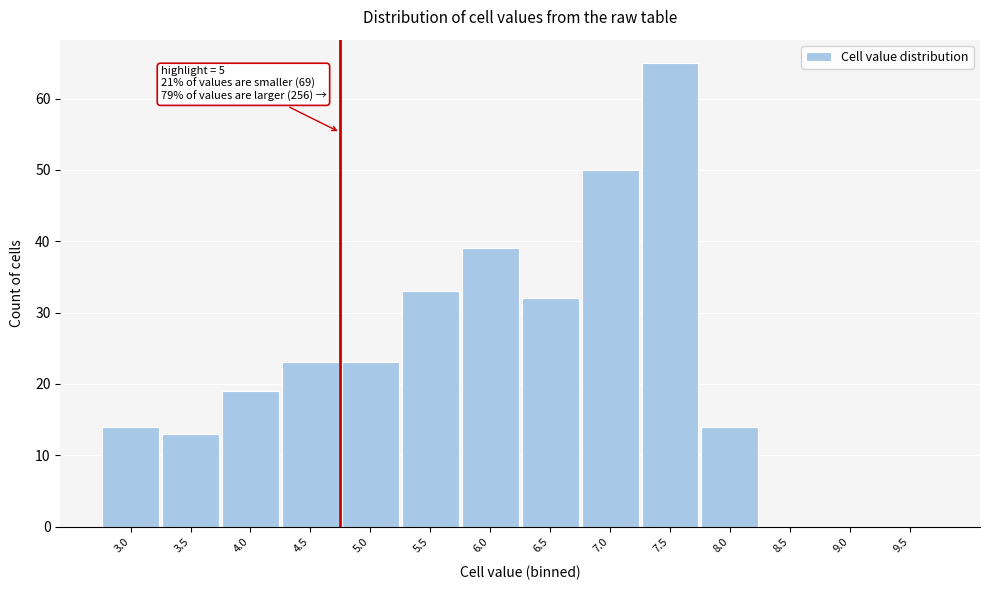

Reading left to right, list all the values displayed in this chart.

3.0=14	3.5=13	4.0=19	4.5=23	5.0=23	5.5=33	6.0=39	6.5=32	7.0=50	7.5=65	8.0=14	8.5=0	9.0=0	9.5=0